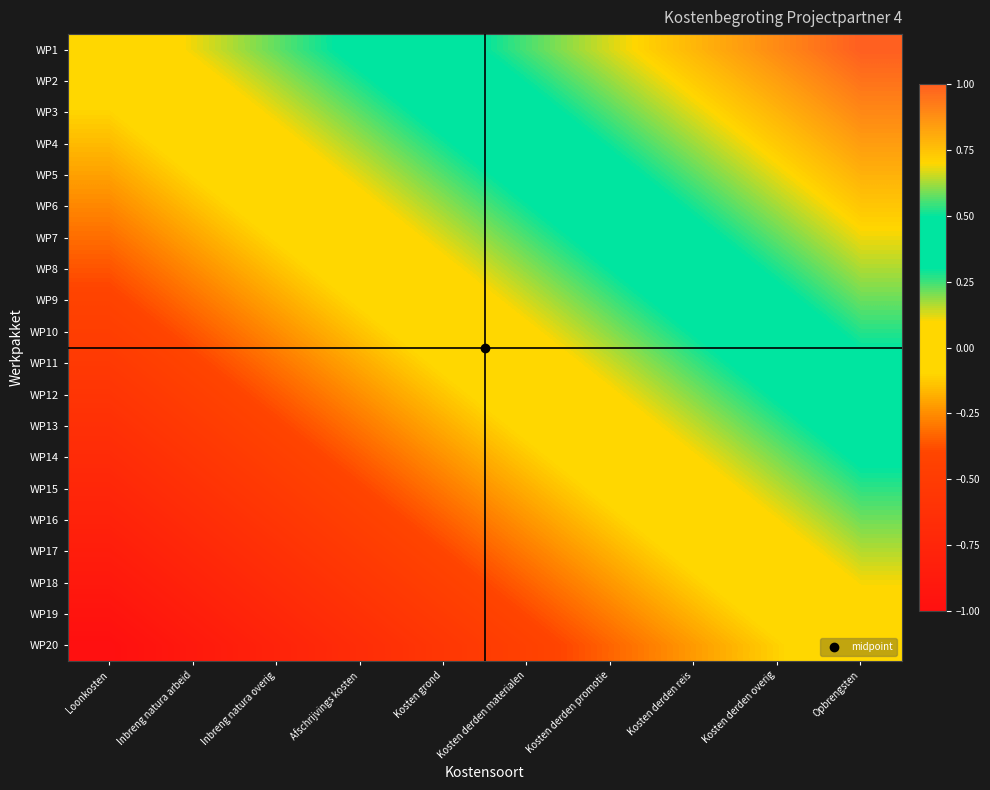

Between Kosten derden materialen and Kosten derden promotie, which is larger?

Kosten derden promotie